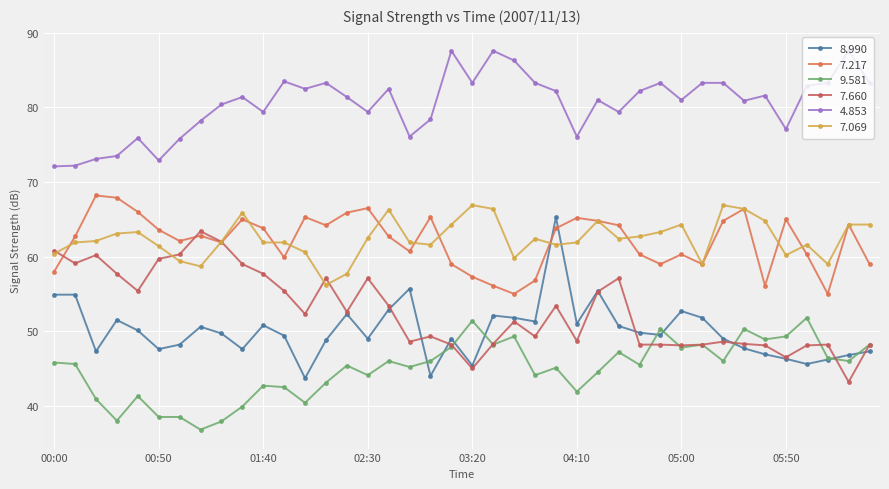

Reading right to left, extract all data points from this chart.

  8.990: 06:30=47.3	06:20=46.8	06:10=46.2	06:00=45.6	05:50=46.3	05:40=46.9	05:30=47.7	05:20=49.0	05:10=51.8	05:00=52.7	04:50=49.5	04:40=49.8	04:30=50.7	04:20=55.4	04:10=51.0	04:00=65.3	03:50=51.3	03:40=51.8	03:30=52.1	03:20=45.4	03:10=49.0	03:00=44.0	02:50=55.7	02:40=52.9	02:30=49.0	02:20=52.3	02:10=48.8	02:00=43.7	01:50=49.4	01:40=50.8	01:30=47.6	01:20=49.7	01:10=50.6	01:00=48.2	00:50=47.6	00:40=50.1	00:30=51.5	00:20=47.3	00:10=54.9	00:00=54.9
  7.217: 06:30=59.0	06:20=64.3	06:10=55.0	06:00=60.3	05:50=65.0	05:40=56.1	05:30=66.4	05:20=64.8	05:10=59.0	05:00=60.3	04:50=59.0	04:40=60.3	04:30=64.2	04:20=64.8	04:10=65.2	04:00=63.8	03:50=56.8	03:40=55.0	03:30=56.1	03:20=57.3	03:10=59.0	03:00=65.3	02:50=60.7	02:40=62.7	02:30=66.5	02:20=65.9	02:10=64.2	02:00=65.3	01:50=59.9	01:40=63.8	01:30=65.0	01:20=61.9	01:10=62.8	01:00=62.1	00:50=63.6	00:40=66.0	00:30=67.9	00:20=68.2	00:10=62.7	00:00=58.0
  9.581: 06:30=48.2	06:20=46.0	06:10=46.4	06:00=51.8	05:50=49.3	05:40=48.9	05:30=50.3	05:20=46.0	05:10=48.2	05:00=47.8	04:50=50.3	04:40=45.5	04:30=47.2	04:20=44.5	04:10=41.9	04:00=45.1	03:50=44.1	03:40=49.3	03:30=48.2	03:20=51.4	03:10=47.9	03:00=46.0	02:50=45.2	02:40=46.0	02:30=44.1	02:20=45.4	02:10=43.1	02:00=40.4	01:50=42.5	01:40=42.7	01:30=39.9	01:20=37.9	01:10=36.8	01:00=38.5	00:50=38.5	00:40=41.3	00:30=38.0	00:20=40.9	00:10=45.6	00:00=45.8
  7.660: 06:30=48.2	06:20=43.2	06:10=48.2	06:00=48.1	05:50=46.5	05:40=48.1	05:30=48.3	05:20=48.6	05:10=48.2	05:00=48.1	04:50=48.2	04:40=48.2	04:30=57.1	04:20=55.3	04:10=48.7	04:00=53.4	03:50=49.3	03:40=51.3	03:30=48.3	03:20=45.0	03:10=48.2	03:00=49.3	02:50=48.6	02:40=53.4	02:30=57.1	02:20=52.6	02:10=57.1	02:00=52.3	01:50=55.4	01:40=57.7	01:30=59.0	01:20=62.0	01:10=63.4	01:00=60.3	00:50=59.7	00:40=55.4	00:30=57.7	00:20=60.2	00:10=59.1	00:00=60.8
  4.853: 06:30=83.3	06:20=87.6	06:10=83.3	06:00=82.9	05:50=77.1	05:40=81.6	05:30=80.9	05:20=83.3	05:10=83.3	05:00=81.0	04:50=83.3	04:40=82.2	04:30=79.4	04:20=81.0	04:10=76.1	04:00=82.2	03:50=83.3	03:40=86.3	03:30=87.6	03:20=83.3	03:10=87.6	03:00=78.4	02:50=76.1	02:40=82.5	02:30=79.4	02:20=81.4	02:10=83.3	02:00=82.5	01:50=83.5	01:40=79.4	01:30=81.4	01:20=80.4	01:10=78.2	01:00=75.8	00:50=72.9	00:40=75.9	00:30=73.5	00:20=73.1	00:10=72.2	00:00=72.1
  7.069: 06:30=64.3	06:20=64.3	06:10=59.0	06:00=61.6	05:50=60.2	05:40=64.8	05:30=66.4	05:20=66.9	05:10=59.0	05:00=64.3	04:50=63.3	04:40=62.7	04:30=62.4	04:20=64.8	04:10=61.9	04:00=61.6	03:50=62.4	03:40=59.8	03:30=66.4	03:20=66.9	03:10=64.3	03:00=61.6	02:50=61.9	02:40=66.3	02:30=62.5	02:20=57.7	02:10=56.2	02:00=60.6	01:50=61.9	01:40=61.9	01:30=65.9	01:20=62.0	01:10=58.7	01:00=59.4	00:50=61.4	00:40=63.3	00:30=63.1	00:20=62.1	00:10=61.9	00:00=60.4